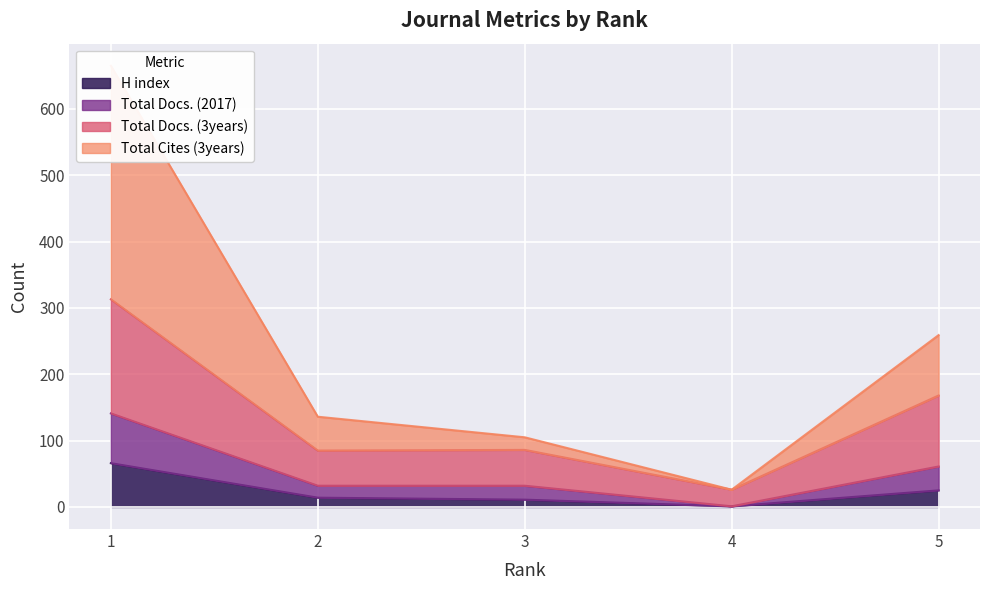

What is the value of the Total Docs. (3years) point at the 1st from the left?

313